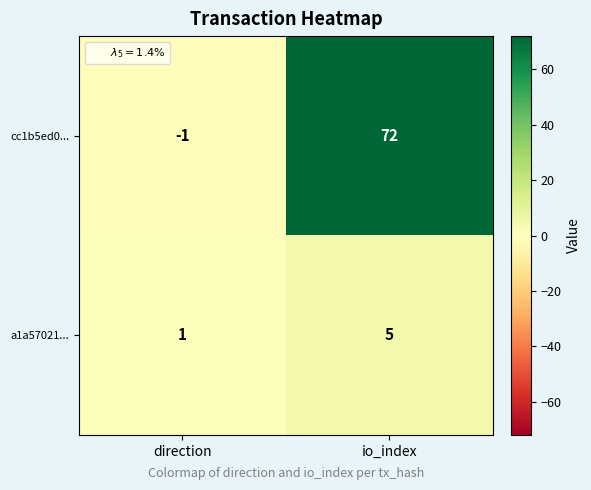

Is it true that a1a57021... equals 5 at io_index?

True